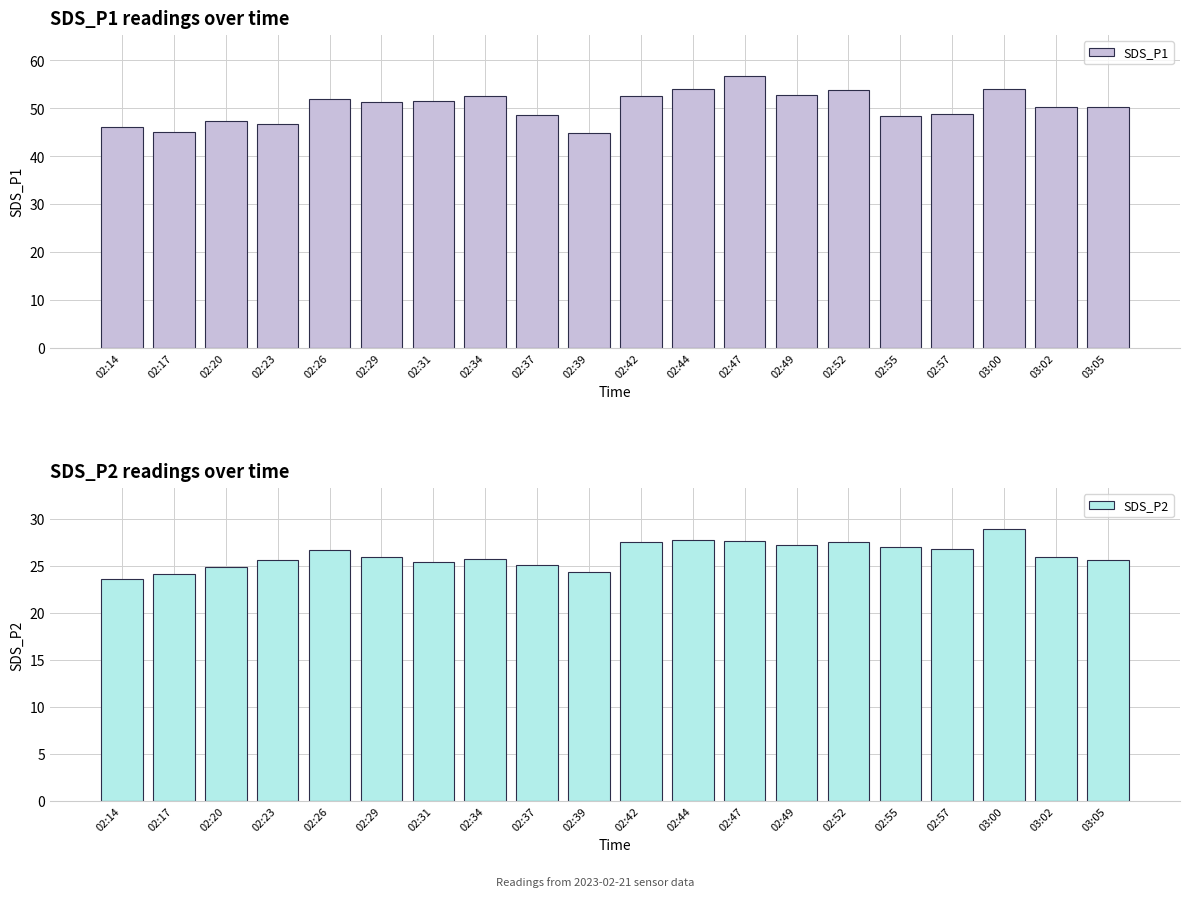

Which series has the largest total across all categories?

SDS_P1